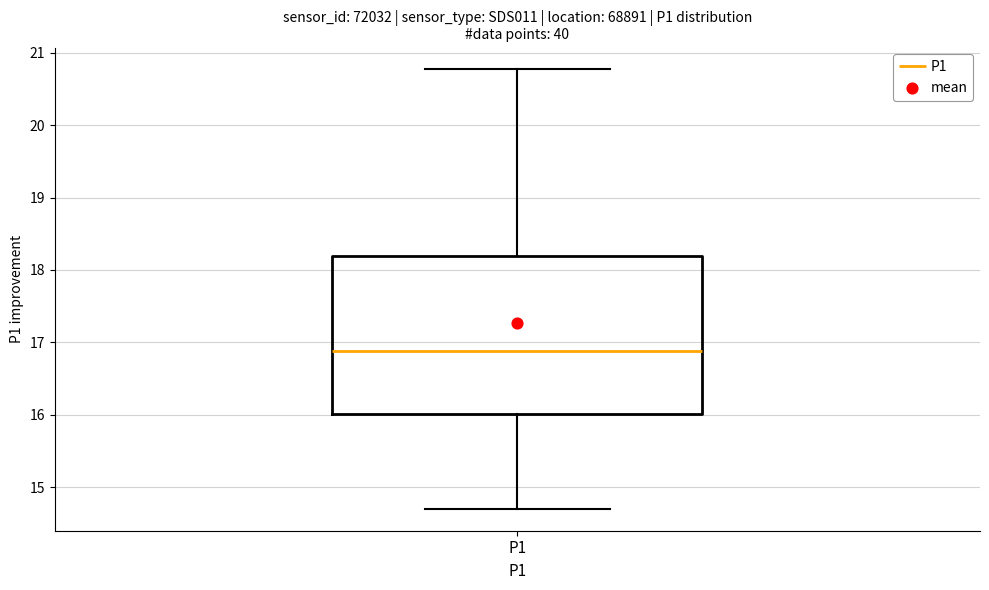

Read this box plot against the y-axis: the position of the median line, the range covered by the box, and the ends of both whiskers. The values are not printed on the chart, so give them approximately, as read against the axis.

median 16.9, box 16.0 to 18.2, whiskers 14.7 to 20.8